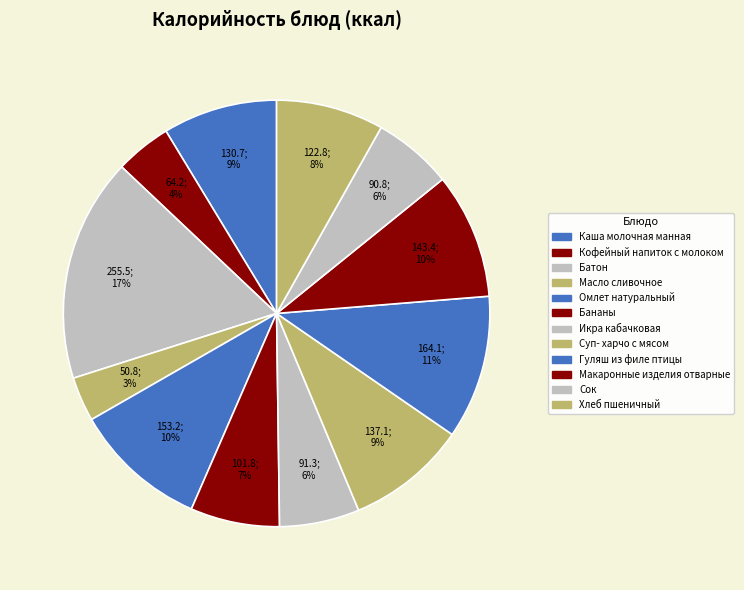

Which category has the biggest portion of the pie?

Батон